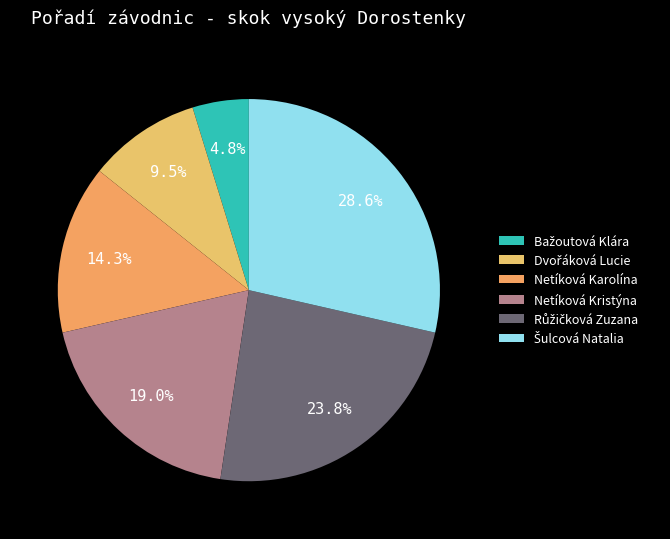

Count the number of slices in the pie.

6